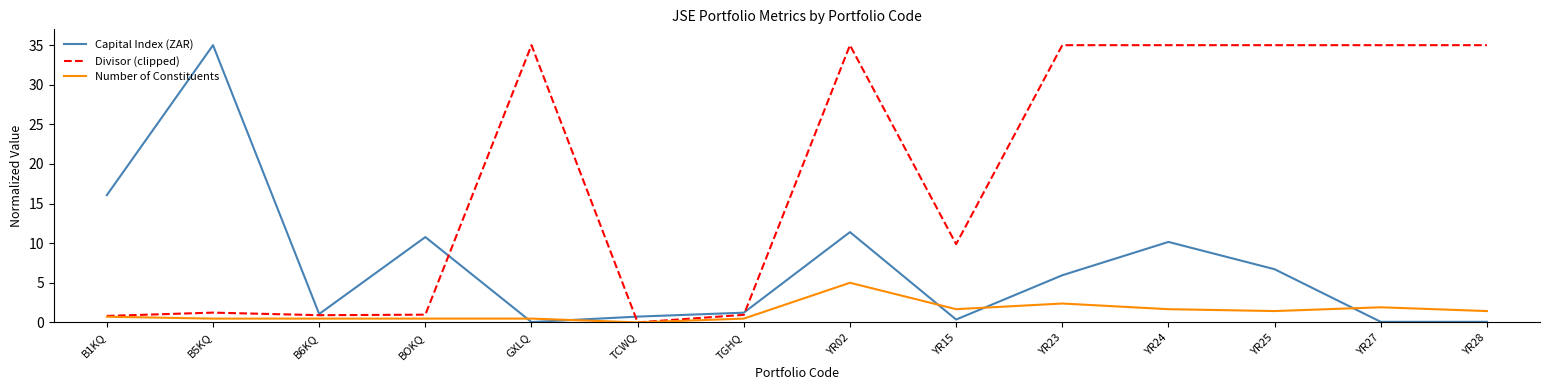

What is the total value across all series at YR02?

51.4